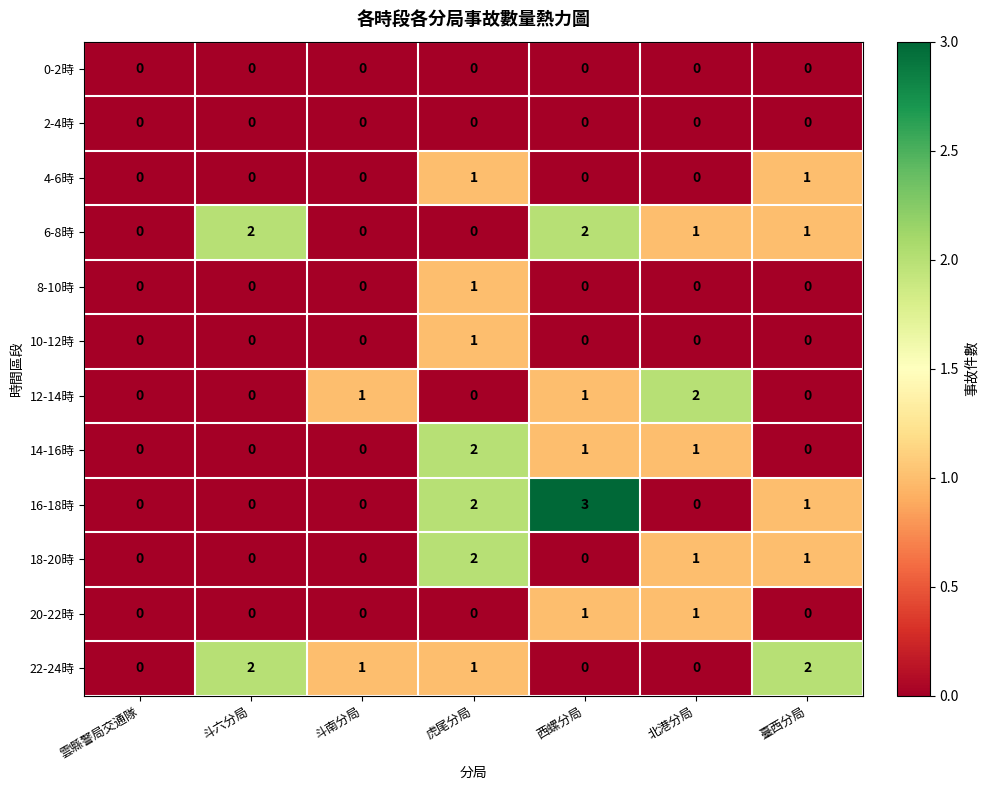

True or false: 22-24時 has a value of 1 at 虎尾分局.

True